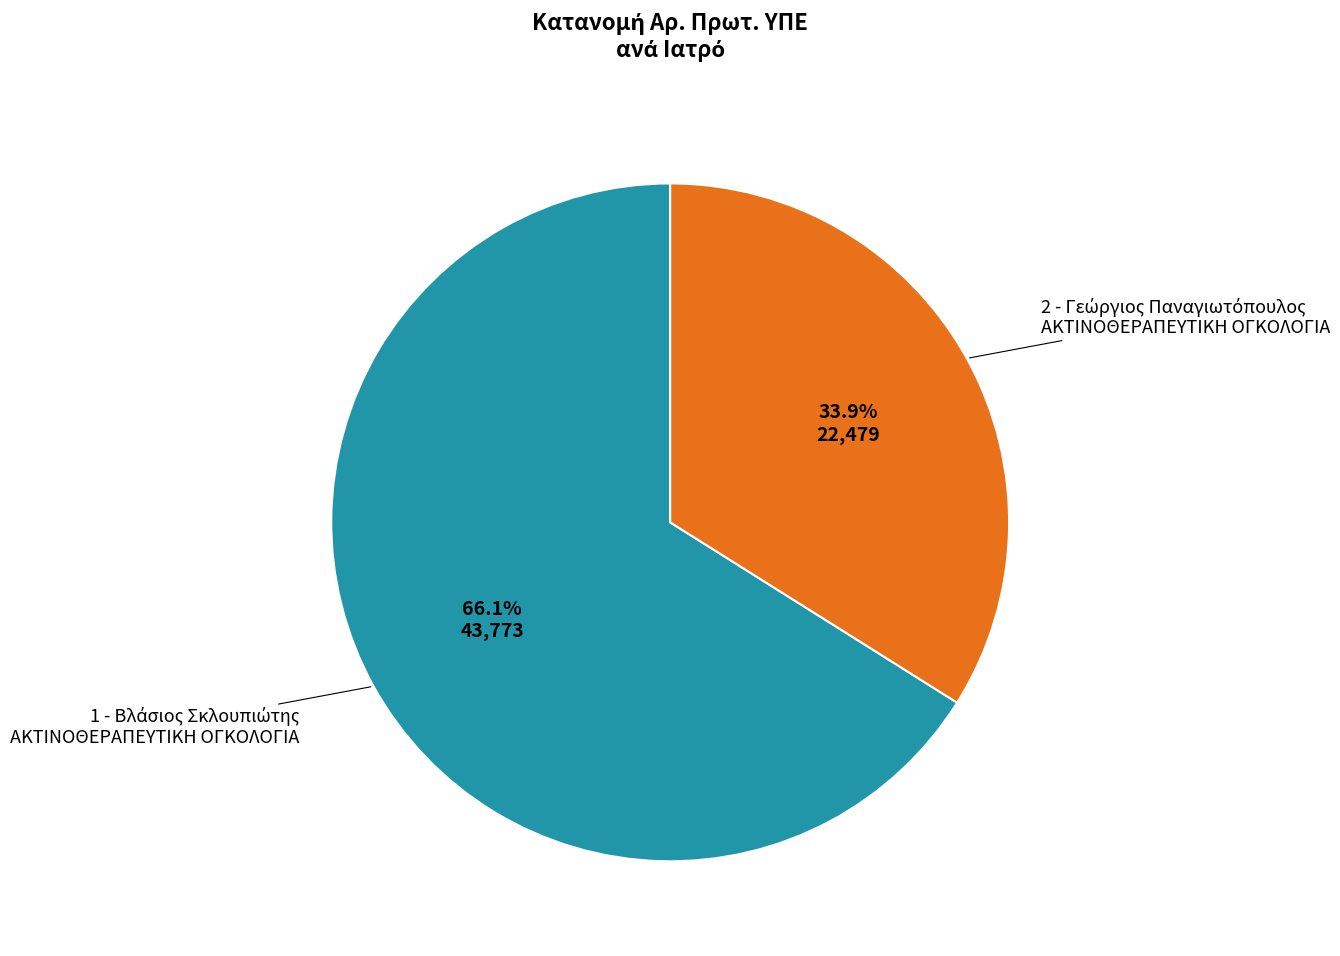

Does any single category account for the majority?

Yes